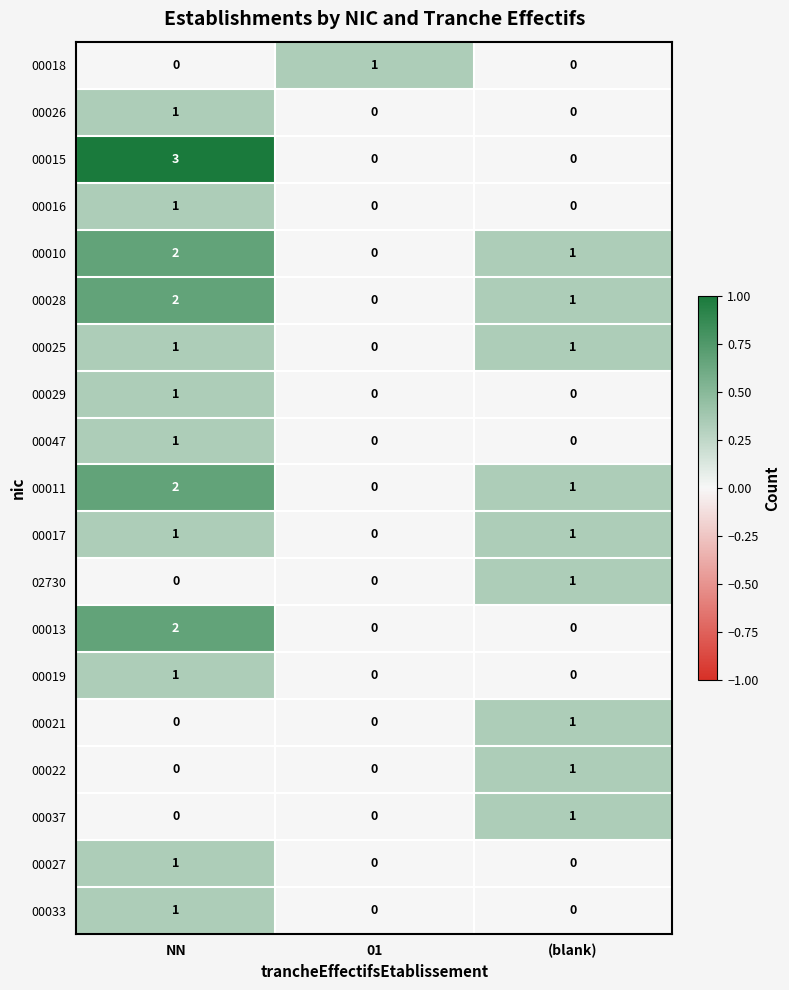

The value of 00028 at (blank) is 0. True or false?

False